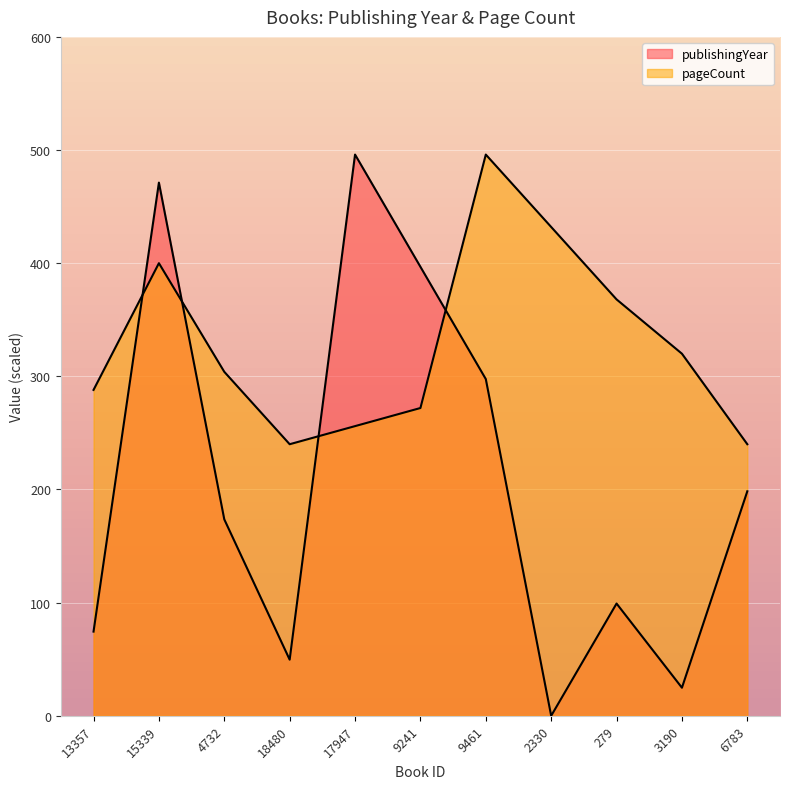

How many times do pageCount and publishingYear cross each other?

4